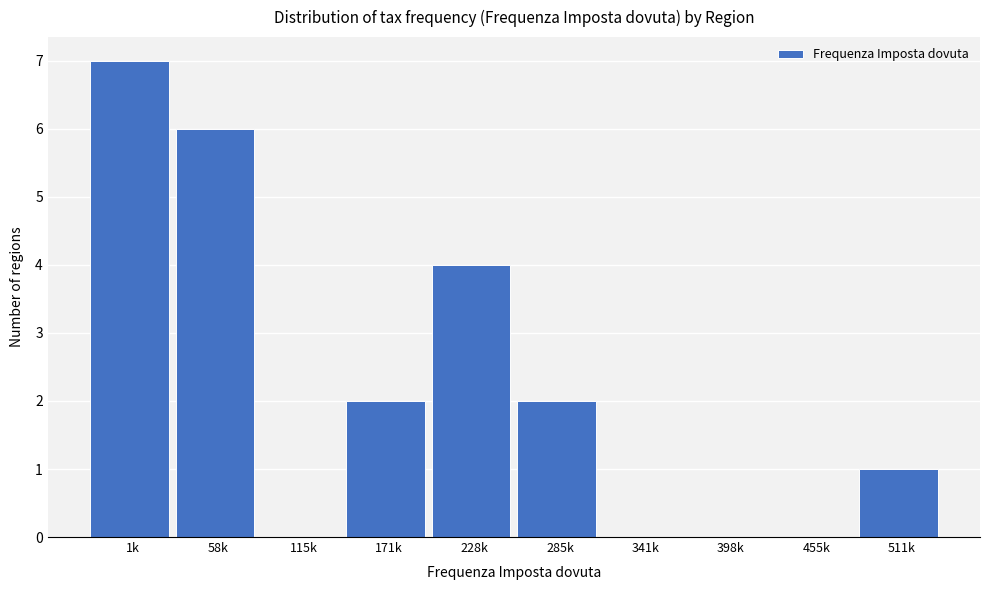

Reading left to right, list all the values displayed in this chart.

1k=7	58k=6	115k=0	171k=2	228k=4	285k=2	341k=0	398k=0	455k=0	511k=1